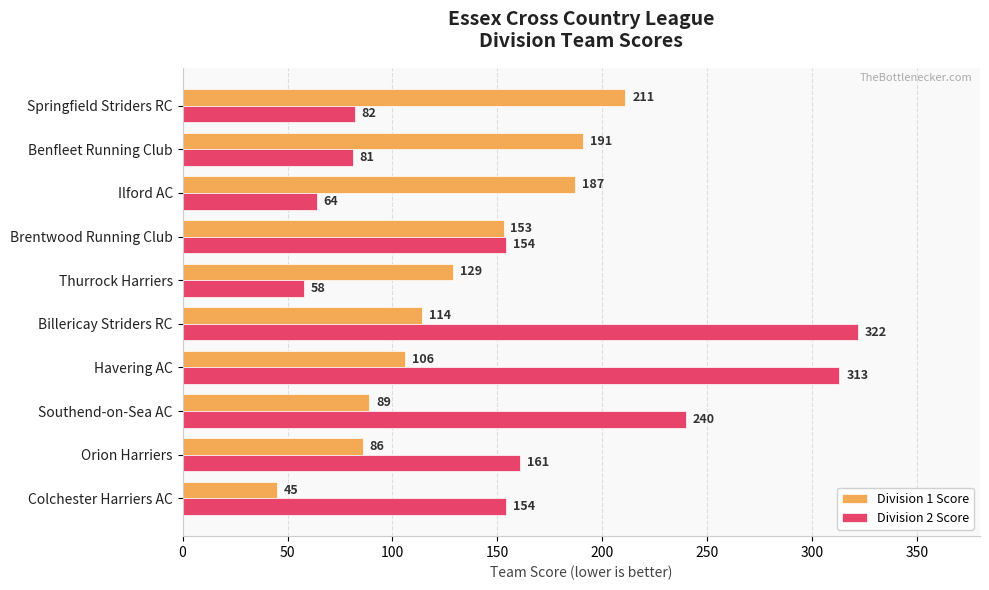

True or false: Division 2 Score has a value of 115 at Billericay Striders RC.

False